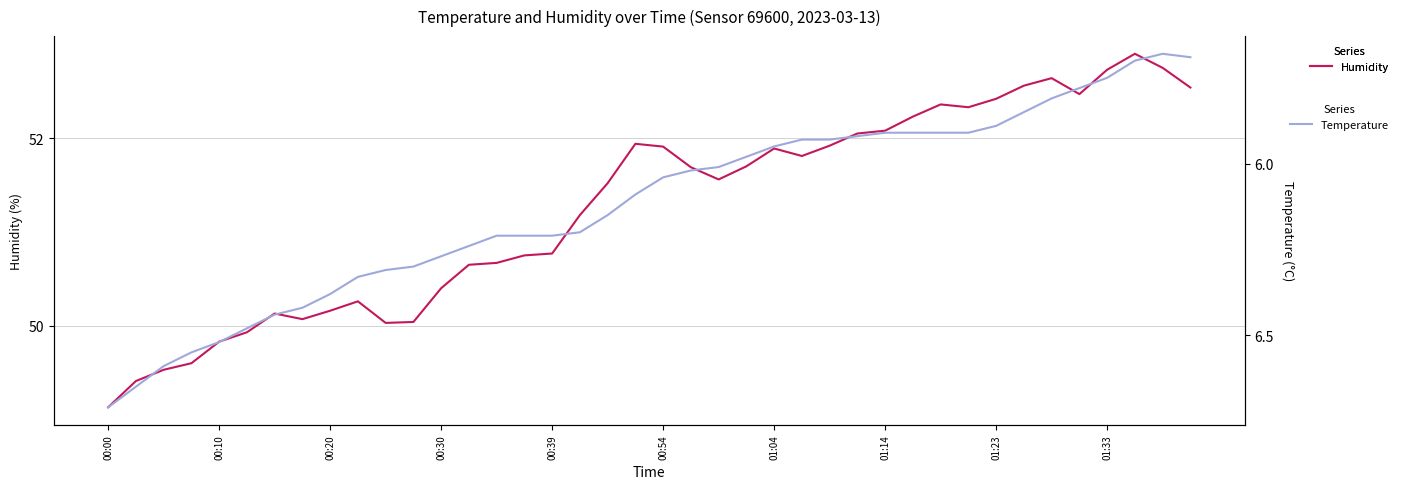

At which label is Humidity closest to 51?

17